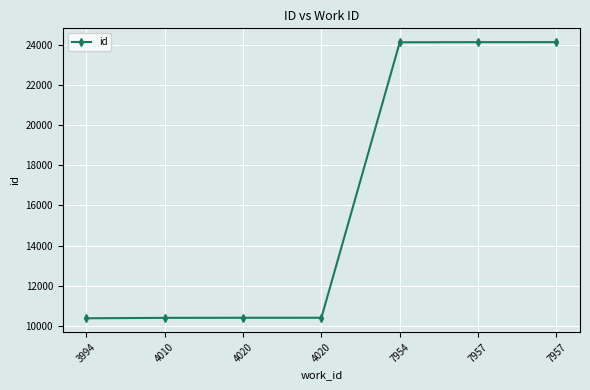

How many lines are shown in the chart?

1